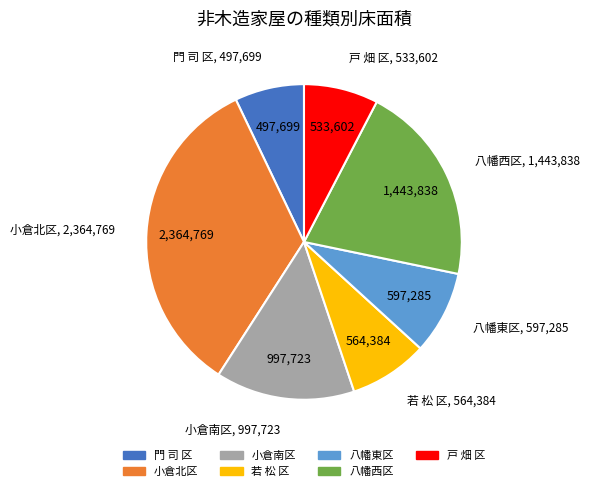

Do 小倉南区 and 小倉北区 together represent more than half of the pie?

No